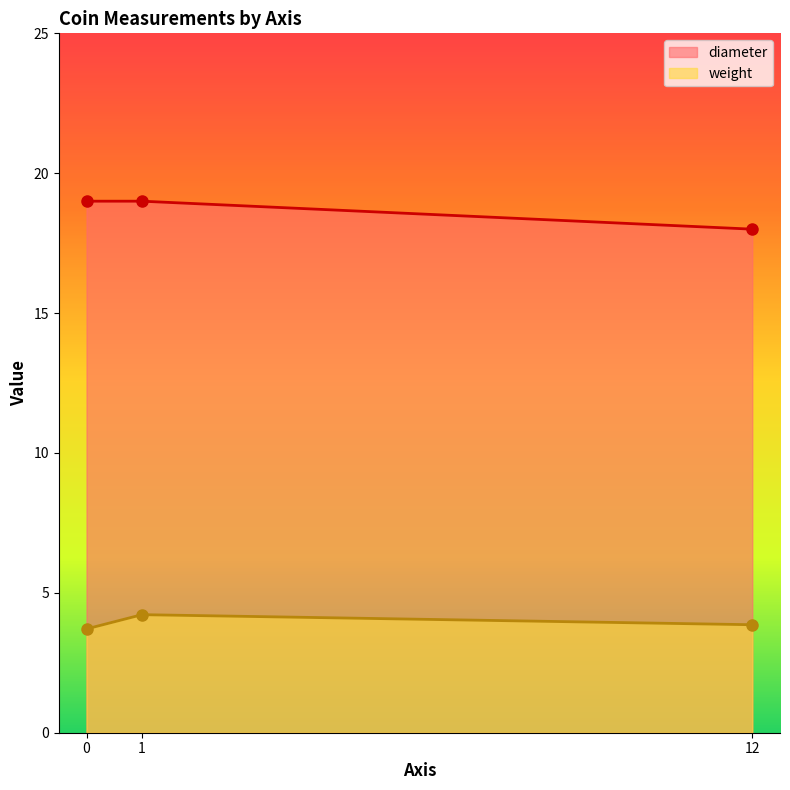

List the series in order of their peak value, lowest first.

weight, diameter